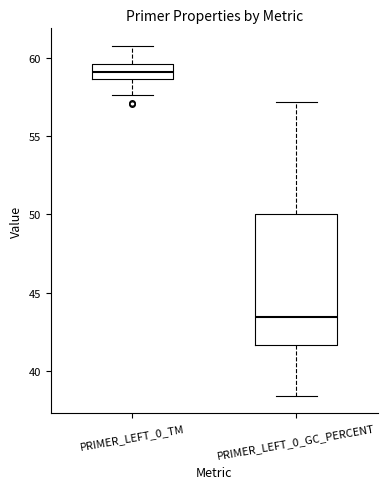

Reading left to right, read every box against the y-axis: the position of its median line, the range the box covers, and the ends of its whiskers. The values are not printed on the chart, so give them approximately, as read against the axis.

PRIMER_LEFT_0_TM: median 59.0, box 58.5 to 59.5, whiskers 57.5 to 60.5
PRIMER_LEFT_0_GC_PERCENT: median 43.5, box 41.5 to 50.0, whiskers 38.5 to 57.0